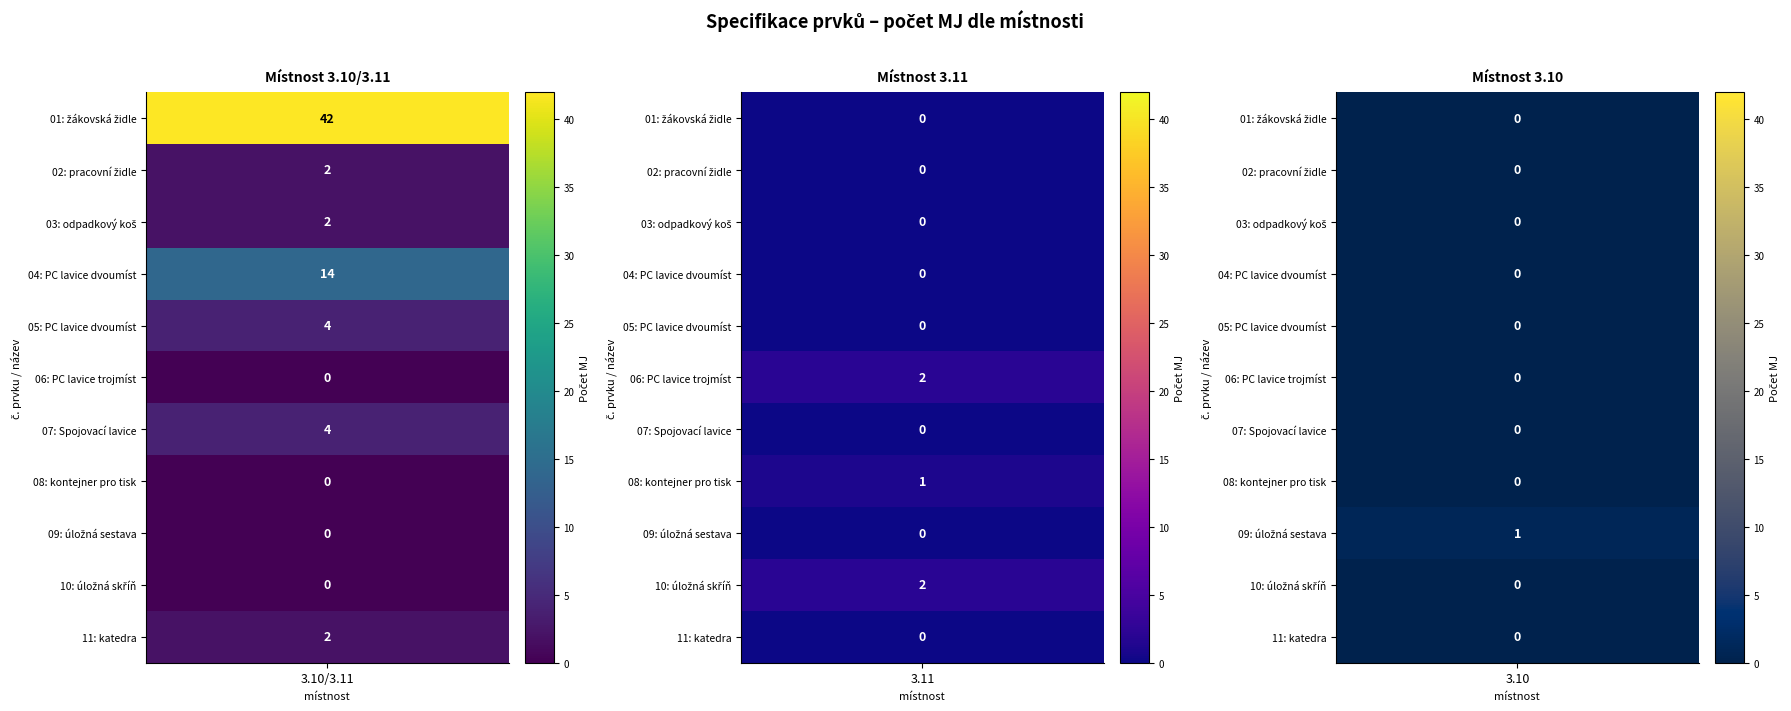

What is the total value across all series at 3.10?

1